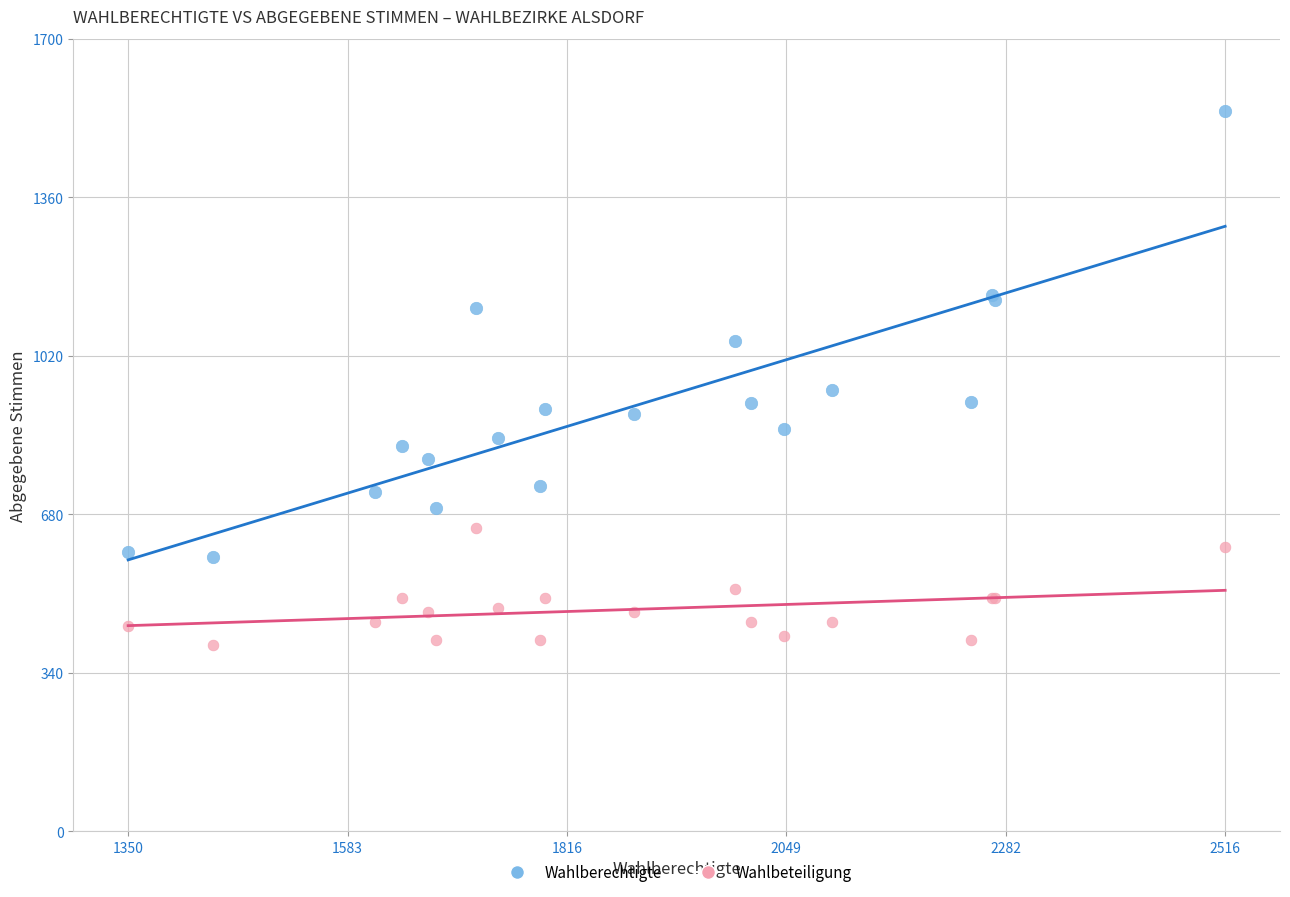

Across all series, what Y value is closest to 973?

947